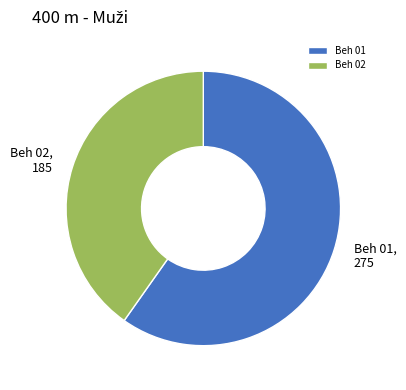

Is there any slice that represents more than half of the pie?

Yes